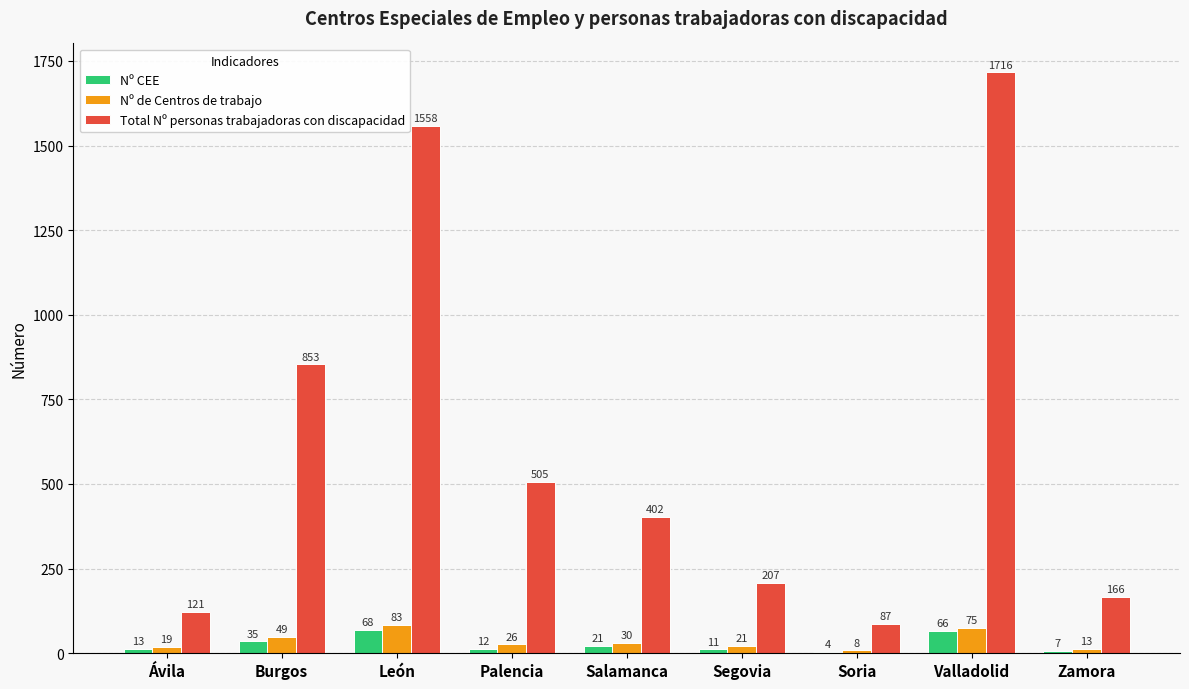

At which label does Total Nº personas trabajadoras con discapacidad reach its peak?

Valladolid